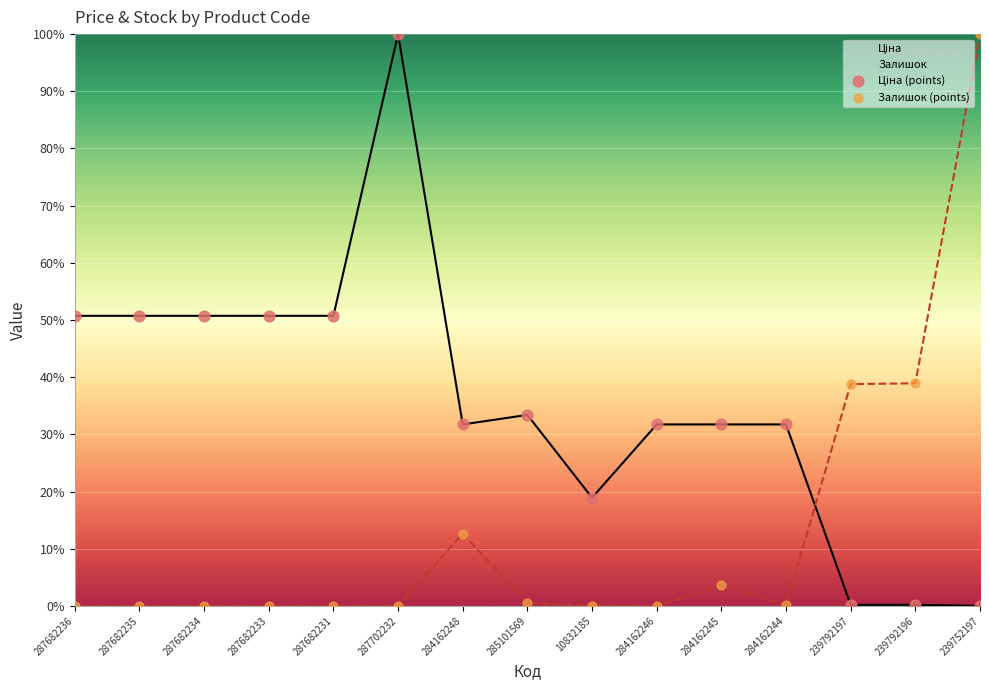

Is the value of Ціна at 287682231 greater than the value of Залишок at 284162245?

Yes